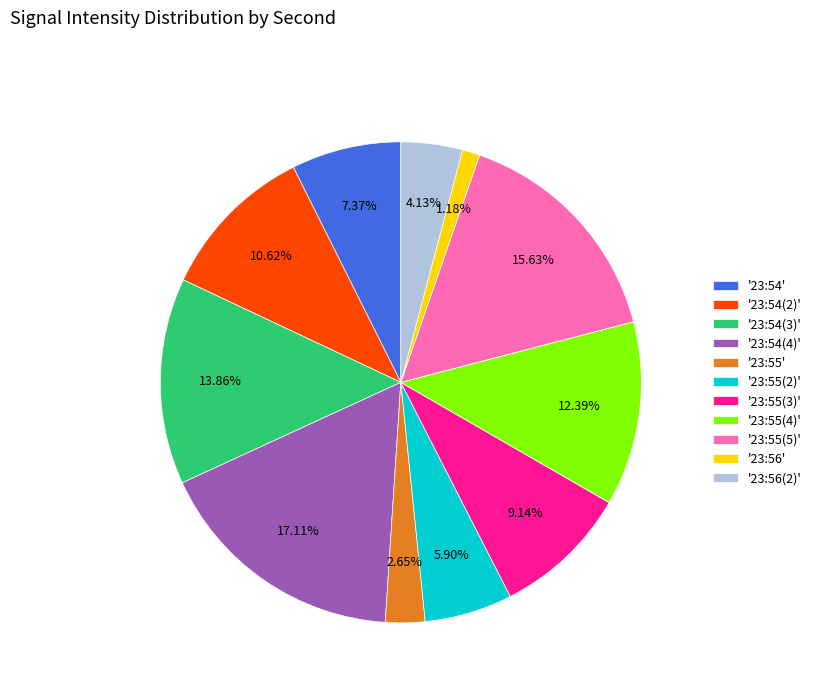

Which slice is the largest?

'23:54(4)'